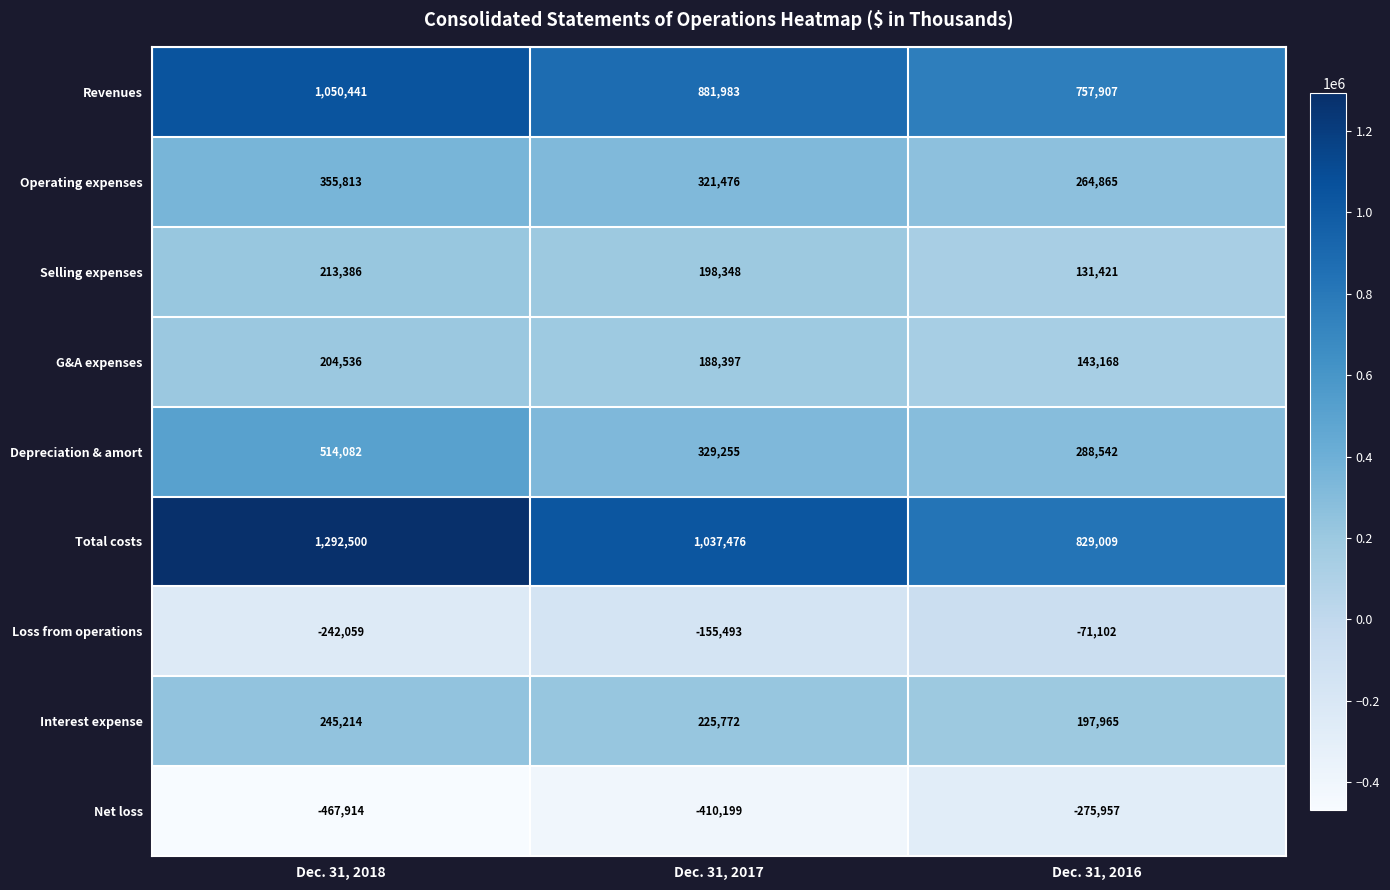

What is the average value of the Depreciation & amort series?

377293